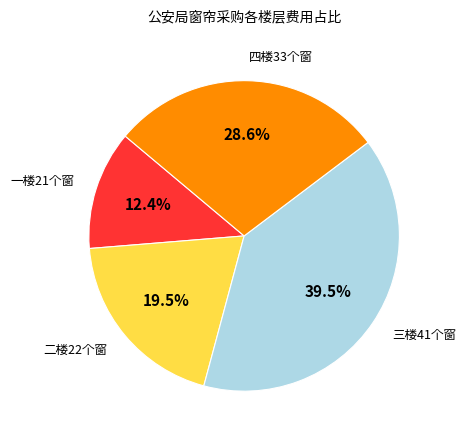

Which has a higher value, 四楼33个窗 or 二楼22个窗?

四楼33个窗